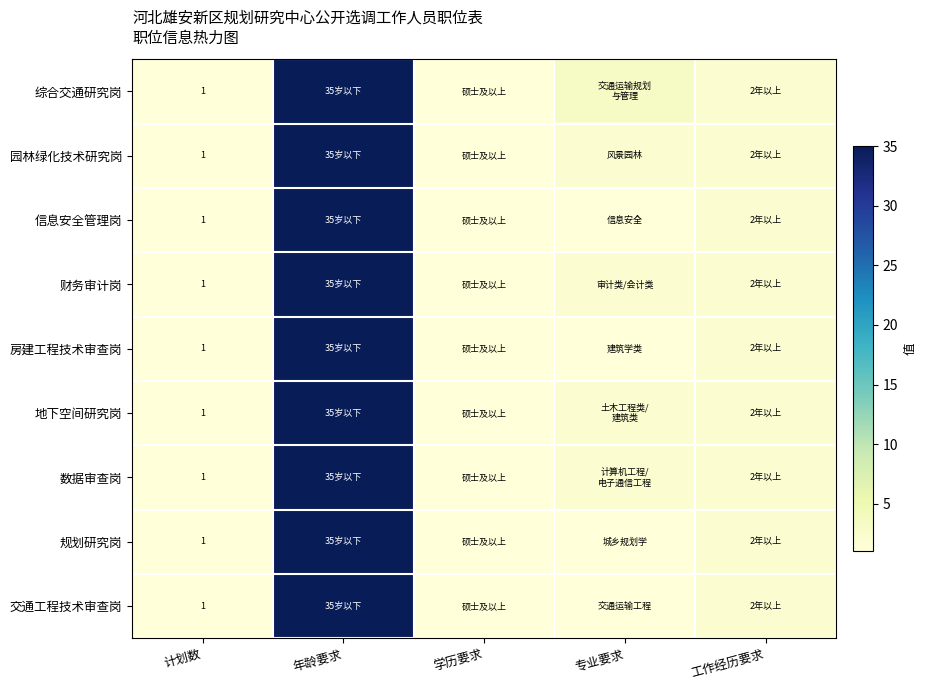

True or false: 综合交通研究岗 has a value of 1 at 计划数.

True